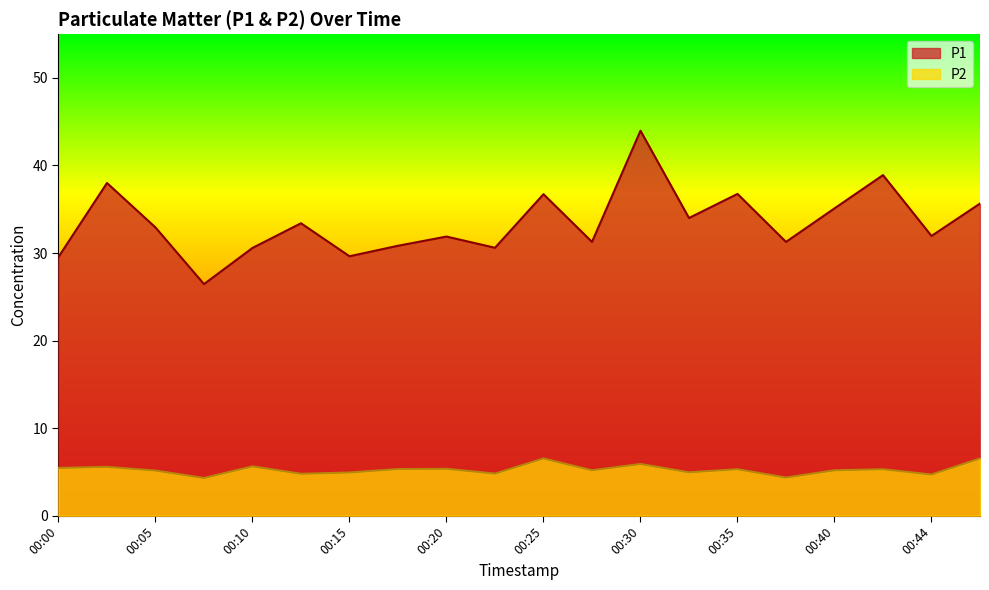

What is the sum of the P1 values at 00:37 and 00:13?

64.7